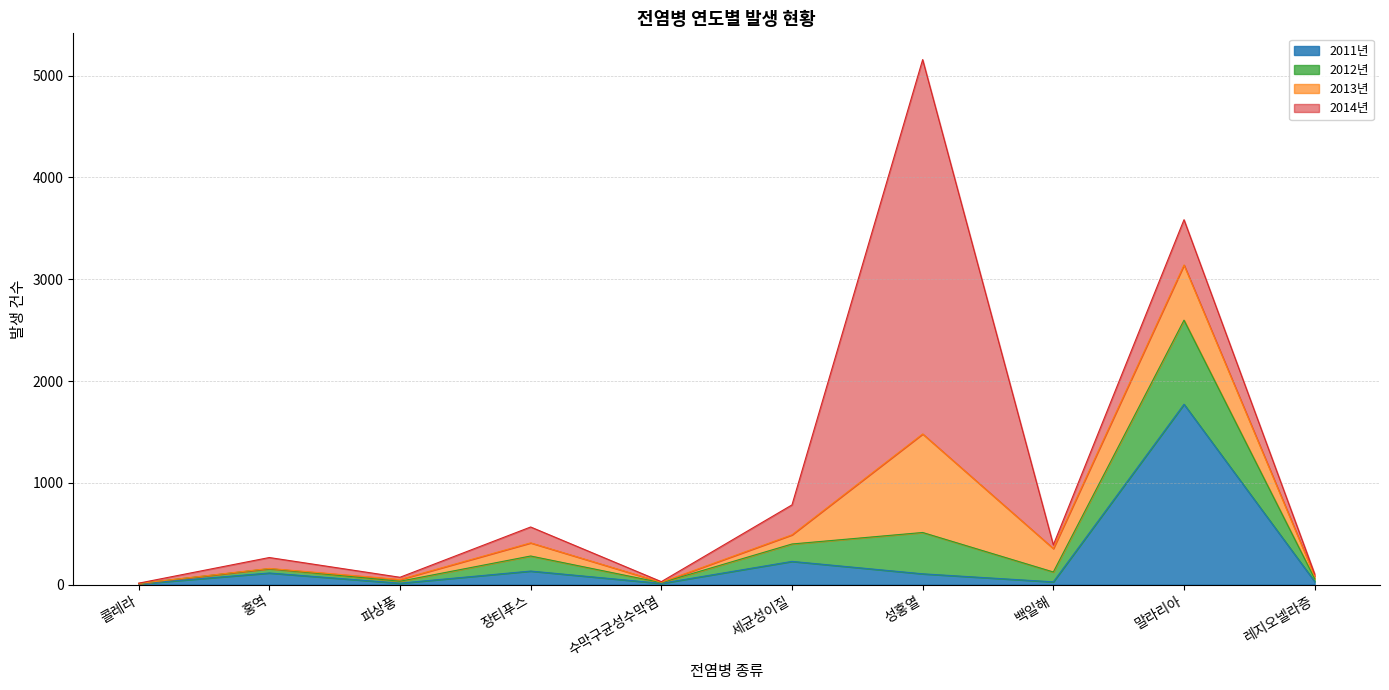

At which category is the sum across all series the highest?

성홍열